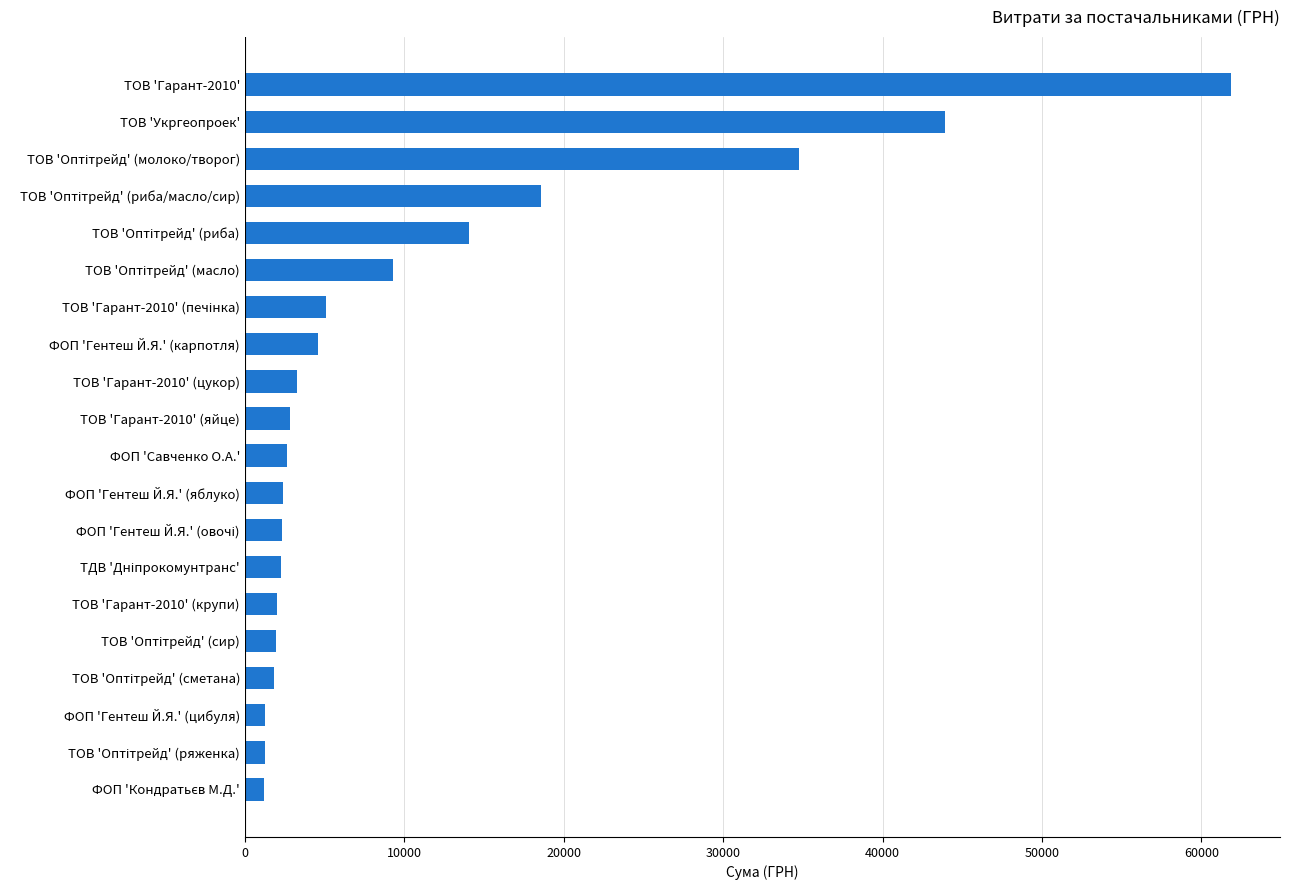

What is the maximum value shown in the chart?

61840.0